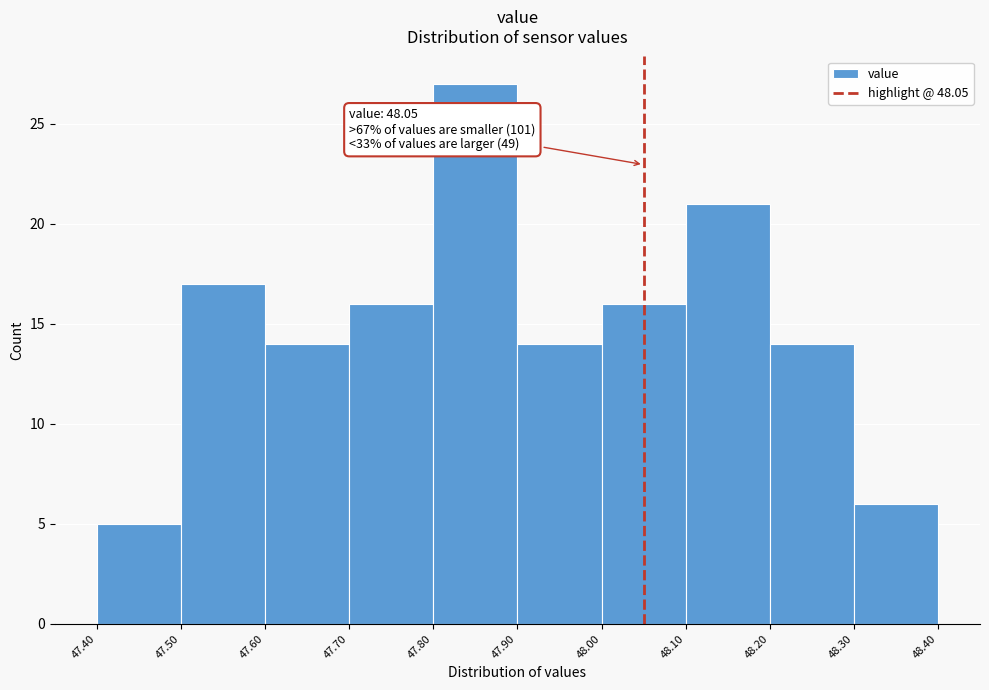

Over which range of the x-axis is the bar tallest?

47.80 to 47.90